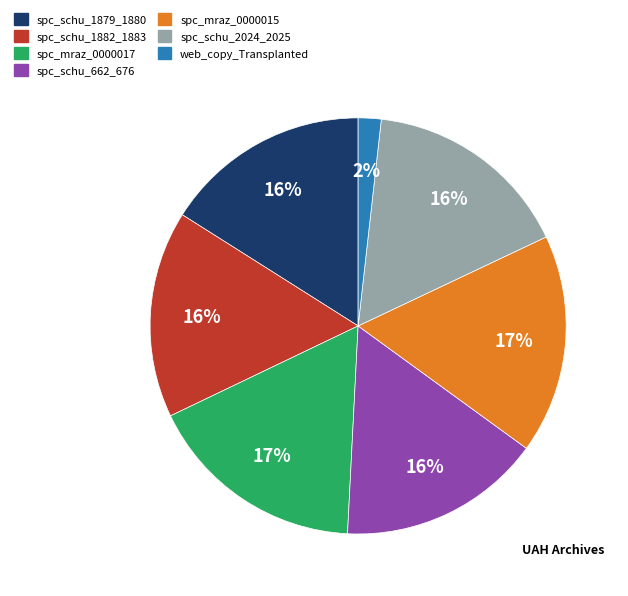

To the nearest percent, what is the average slice percentage?

14%